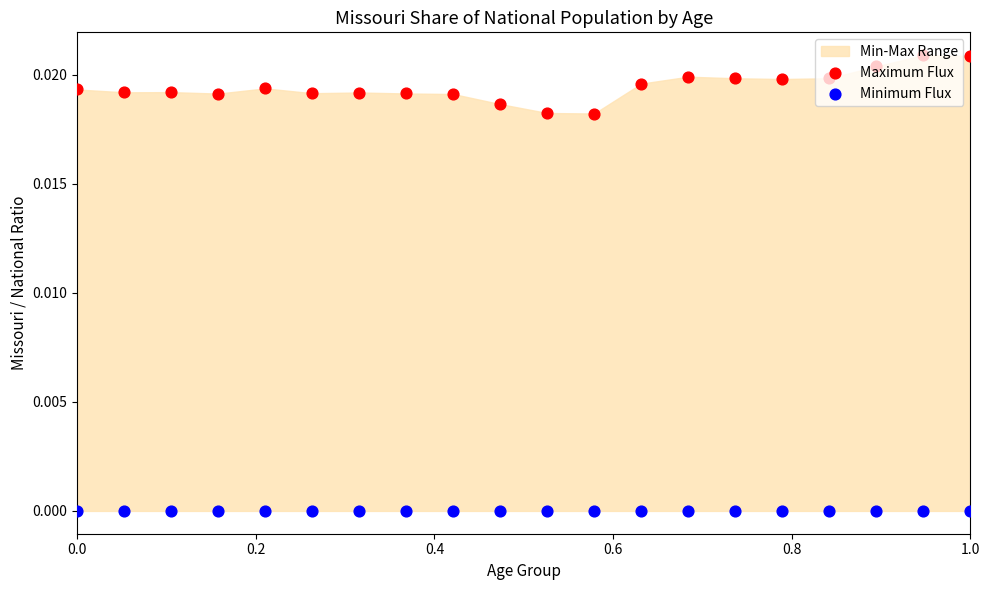

Which series contains the lowest Y value?

Minimum Flux